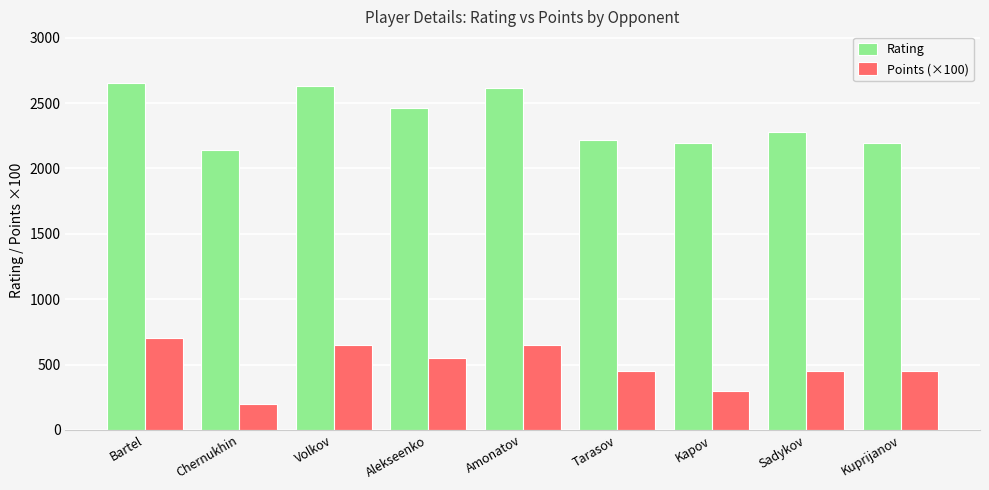

Rank the series at Volkov from lowest to highest value.

Points (×100), Rating